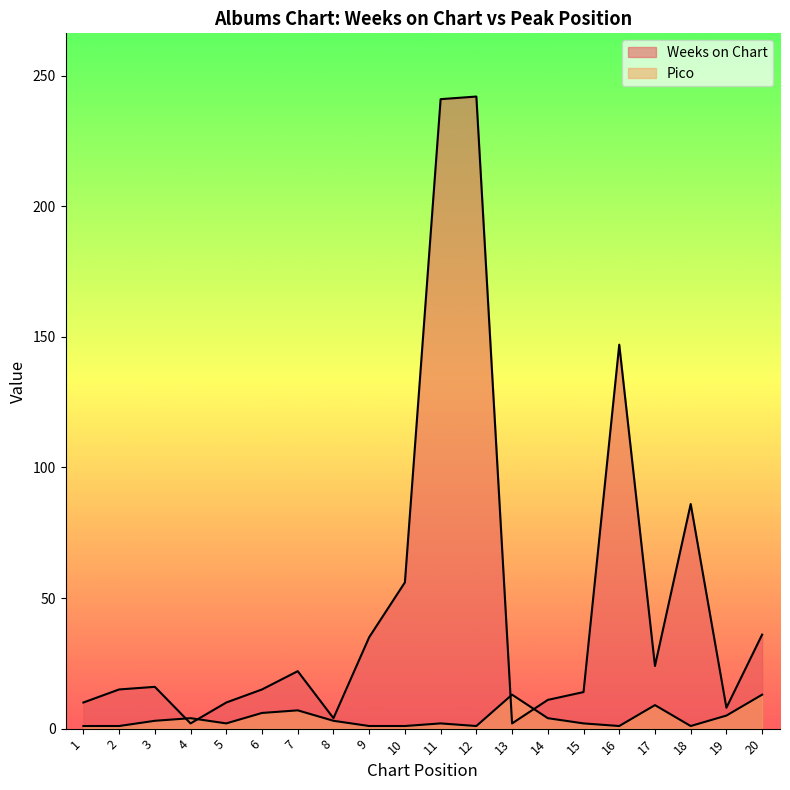

Read the Pico value at 8, to the nearest 5.

5